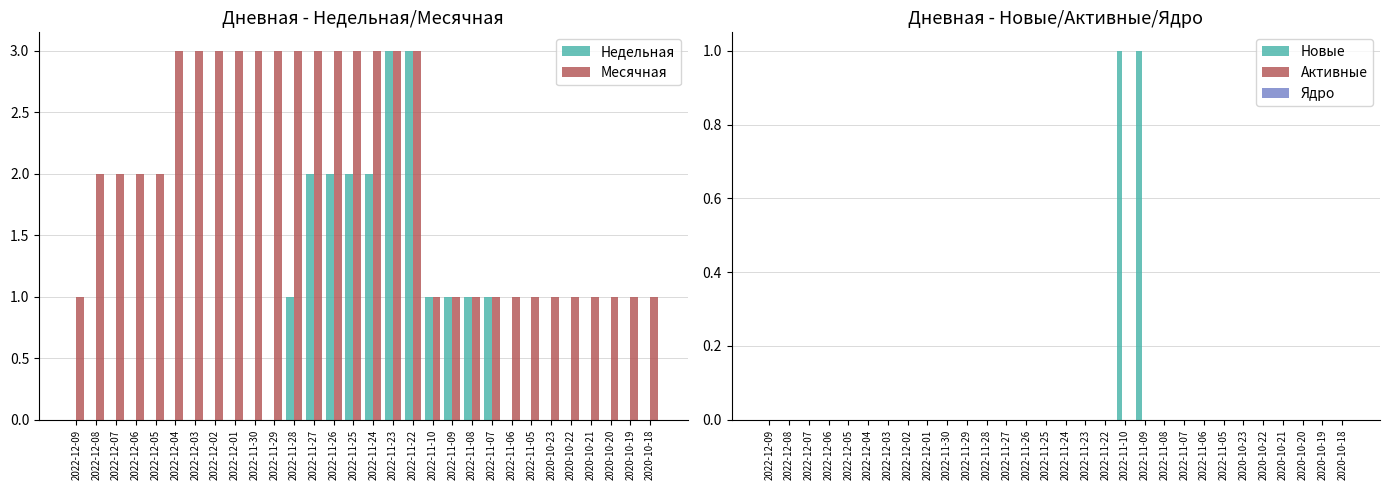

What is the maximum value shown in the chart?

3